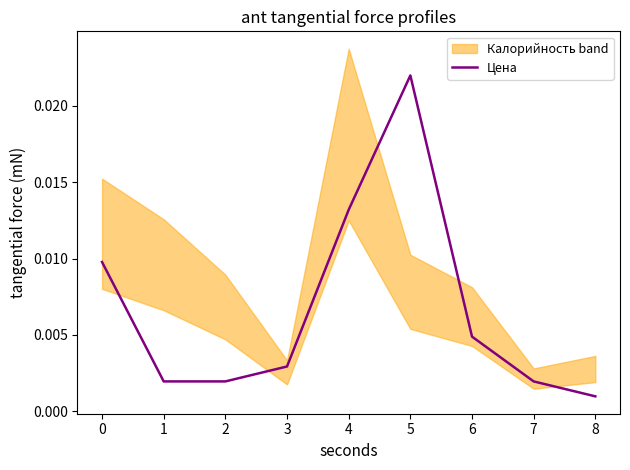

Does the chart display data point markers on the line(s)?

No